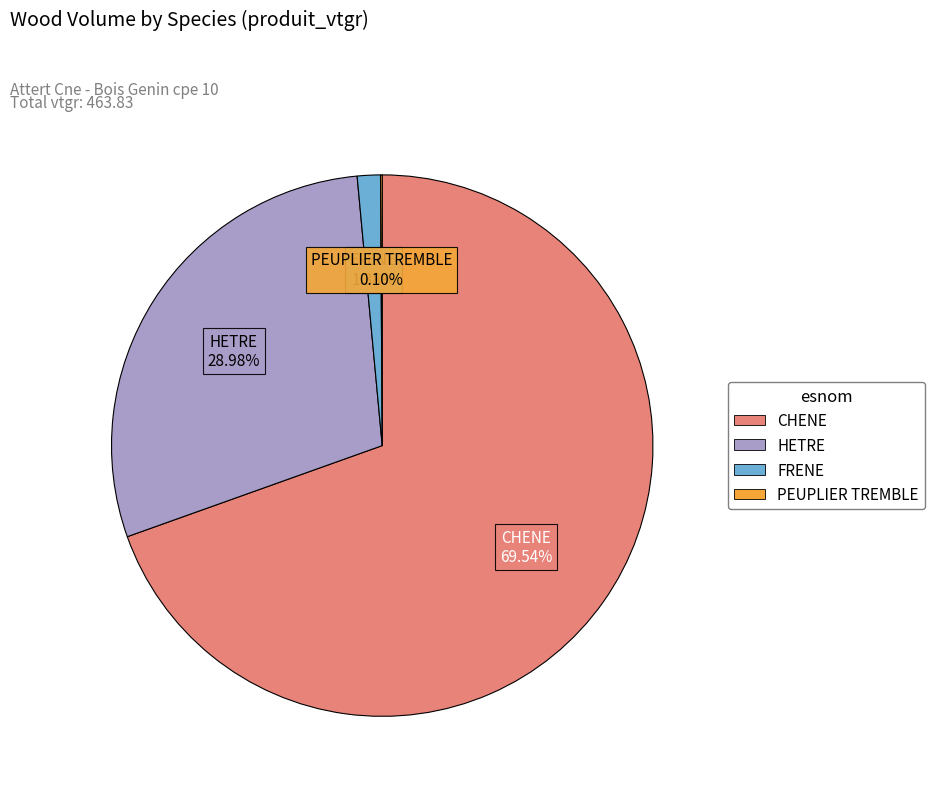

What is the largest slice in the pie chart?

CHENE